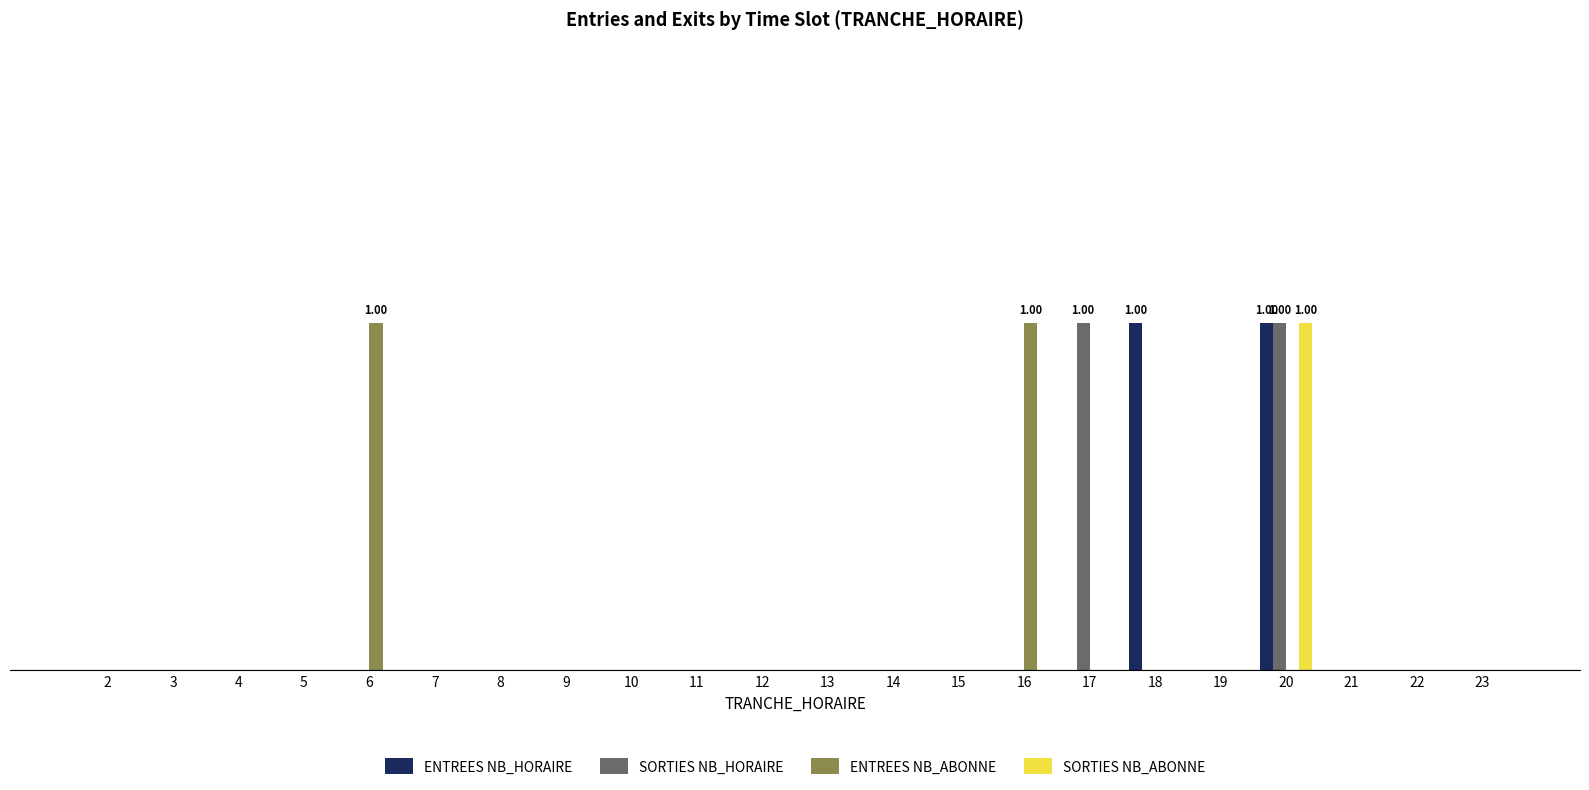

Rank the categories by ENTREES NB_HORAIRE value from highest to lowest.

18, 20, 2, 3, 4, 5, 6, 7, 8, 9, 10, 11, 12, 13, 14, 15, 16, 17, 19, 21, 22, 23